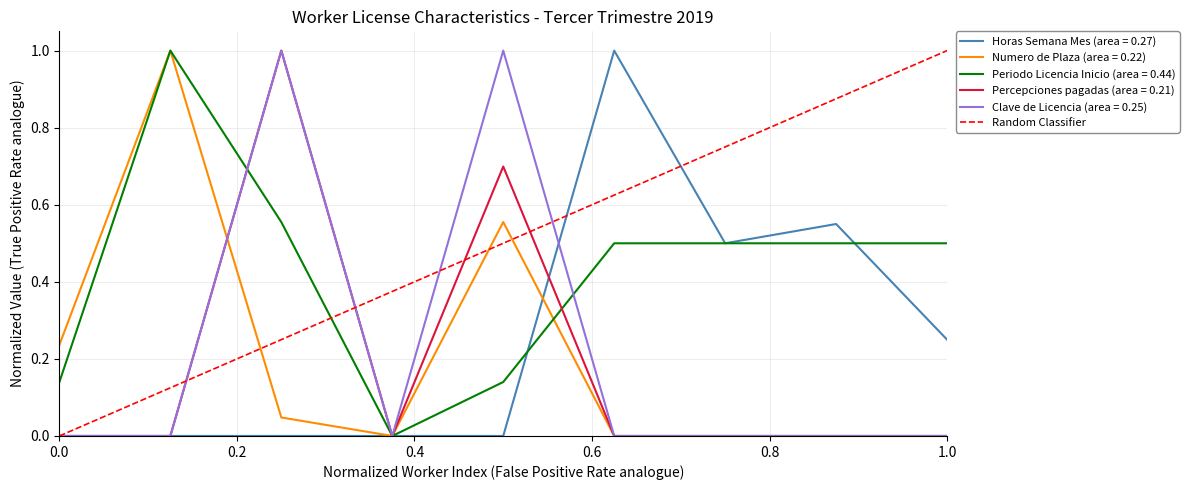

Is it true that the value at 0.0 is 1?

False